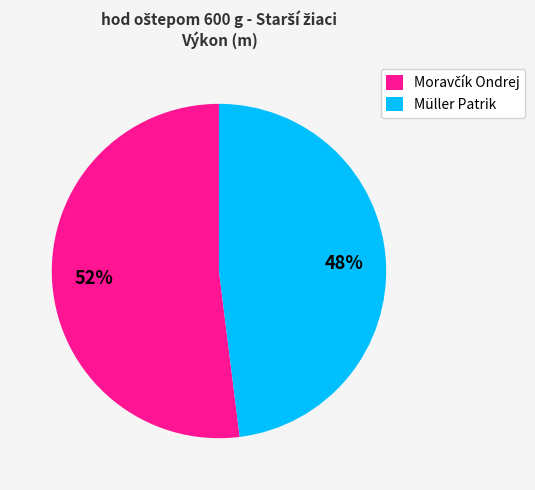

Which slice is the smallest?

Müller Patrik